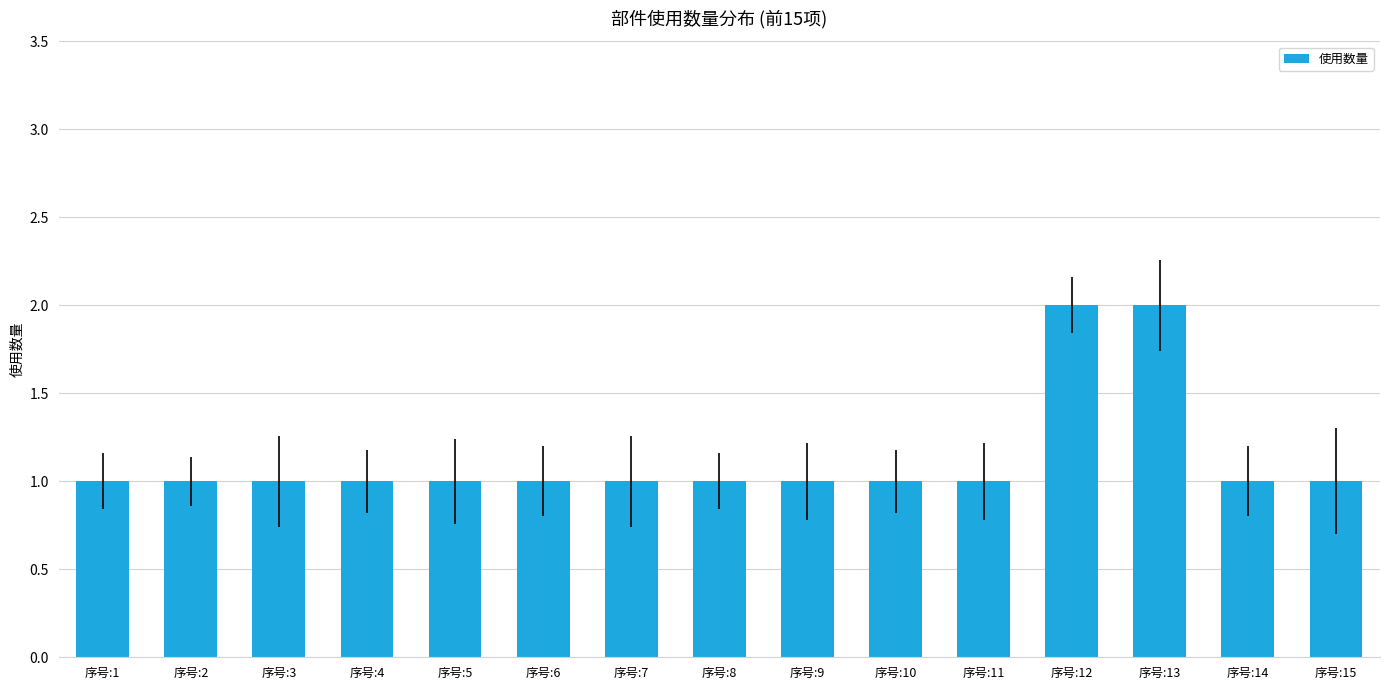

What is the sum of all values?

17